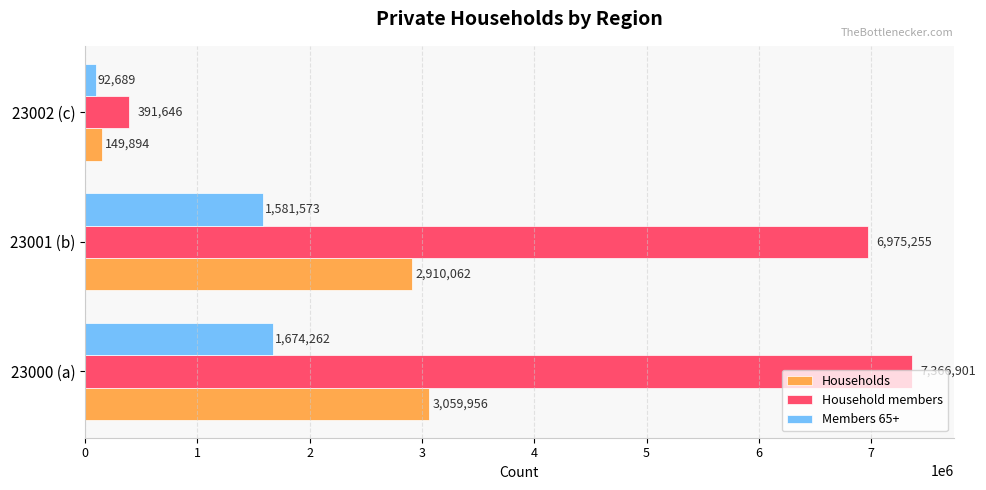

What is the average value of the Households series?

2039971